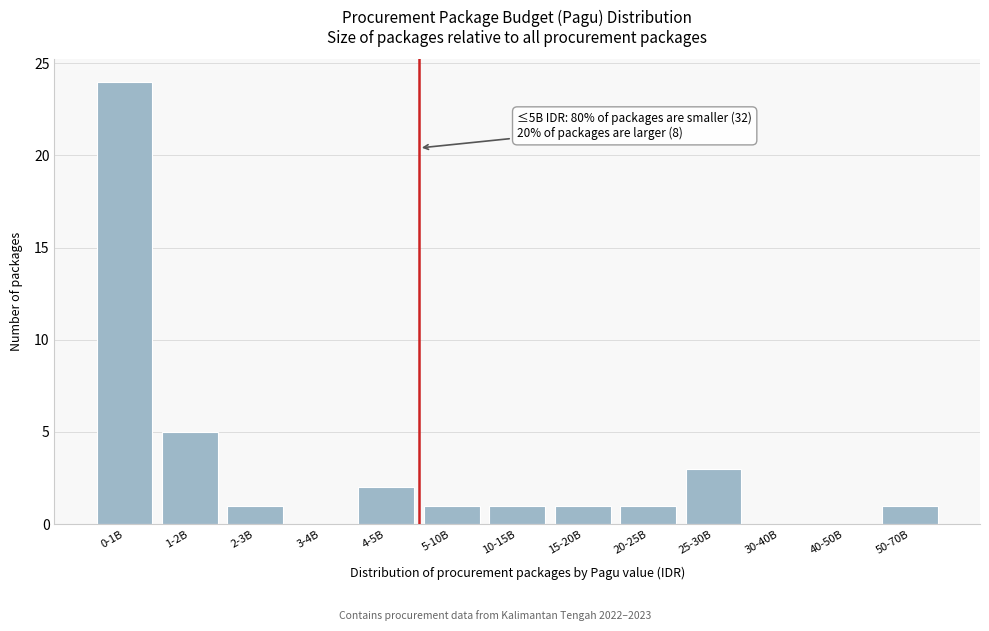

Reading left to right, transcribe all the data shown in this chart.

0-1B=24	1-2B=5	2-3B=1	3-4B=0	4-5B=2	5-10B=1	10-15B=1	15-20B=1	20-25B=1	25-30B=3	30-40B=0	40-50B=0	50-70B=1